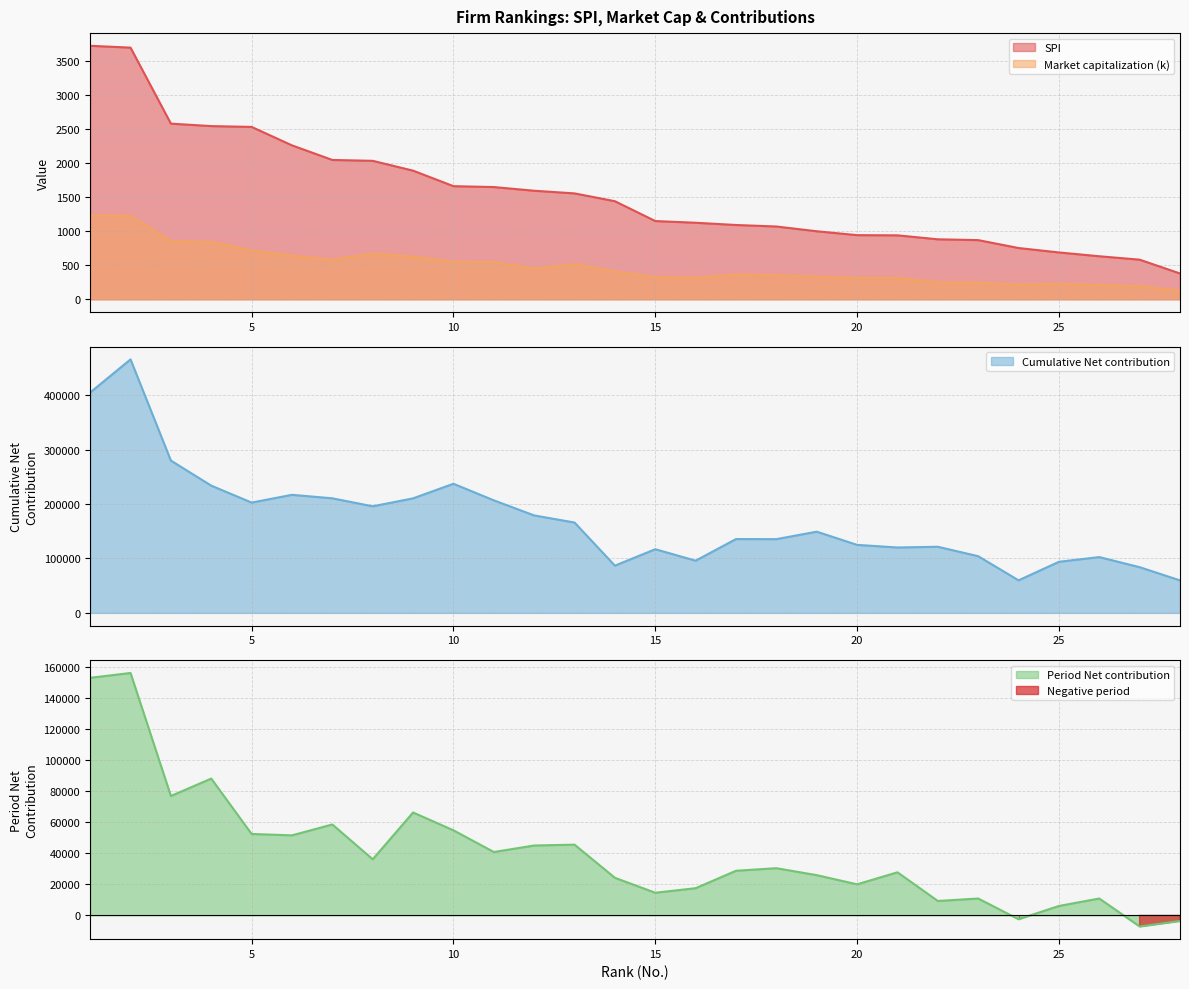

Where is Cumulative Net contribution nearest to the value 262888?

3